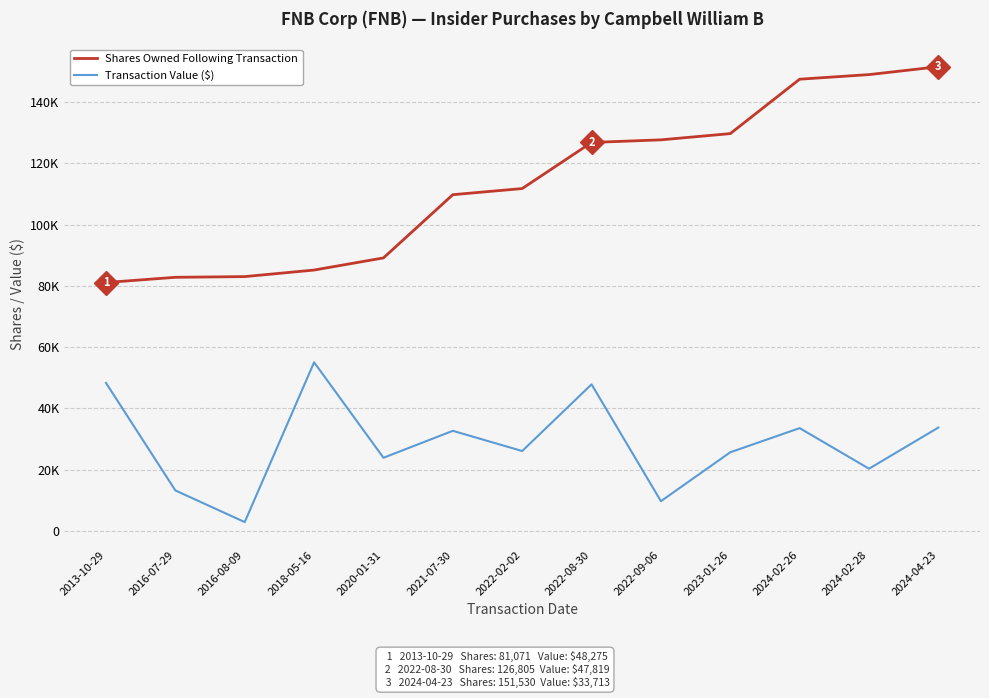

What are all the series names shown in the legend?

Shares Owned Following Transaction, Transaction Value ($)